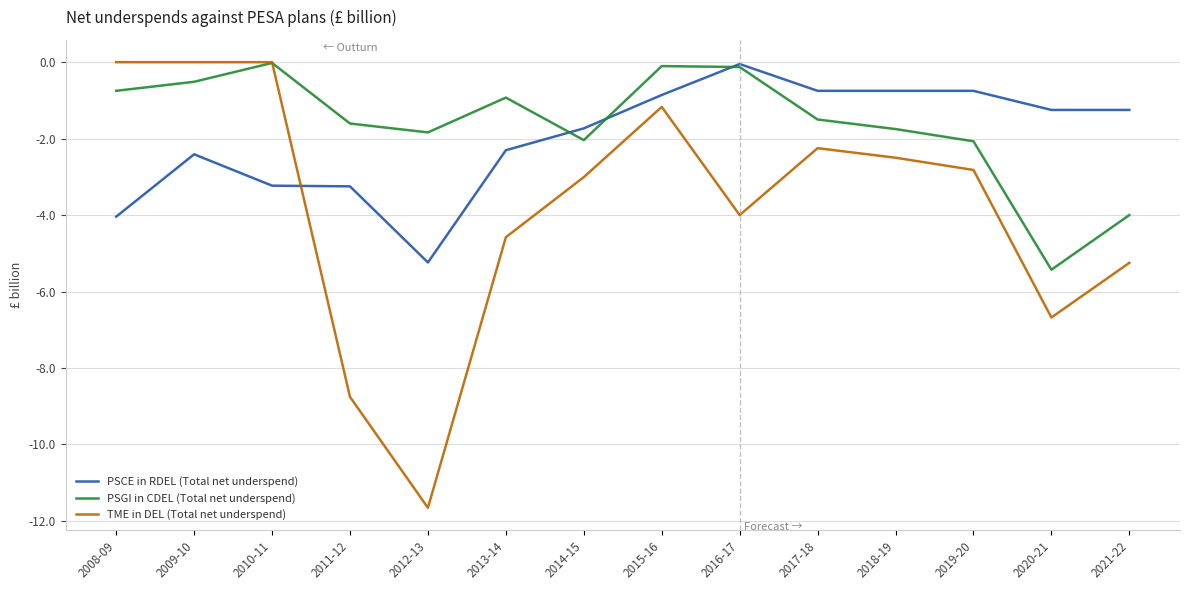

How many lines are shown in the chart?

3